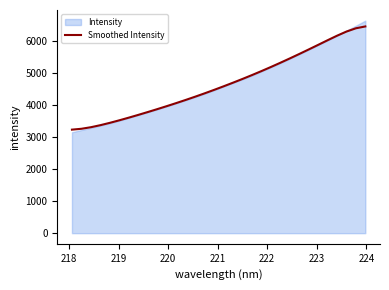

What is the minimum value for Smoothed Intensity?

3240.5